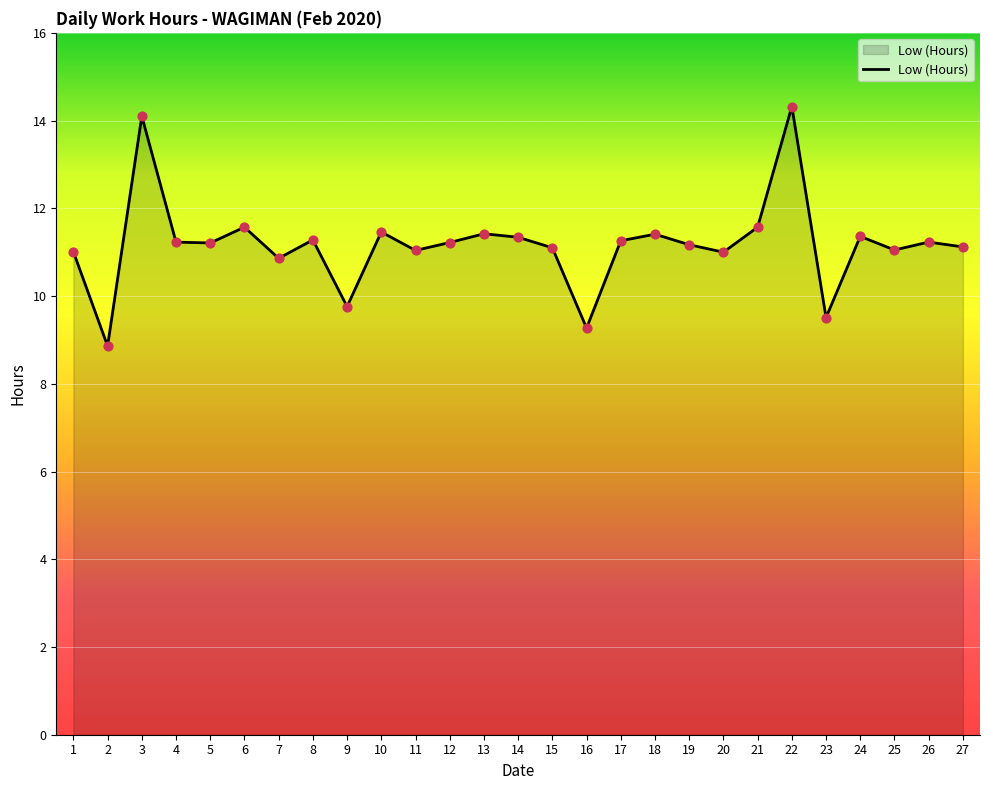

Between 21 and 18, which is larger?

21